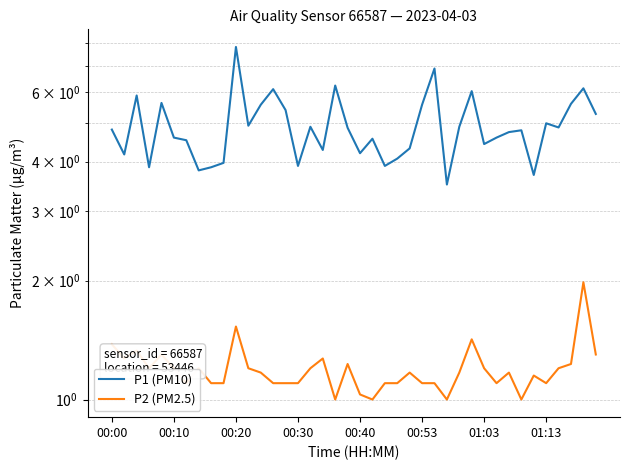

Which series has the largest total across all categories?

P1 (PM10)